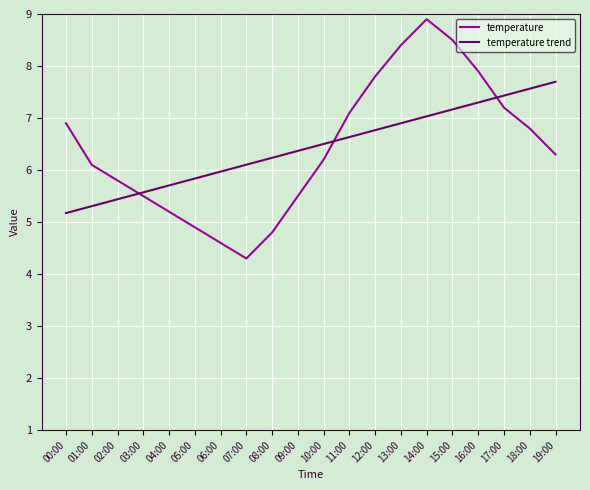

What is the difference between the maximum and minimum values in the temperature trend series?

2.5